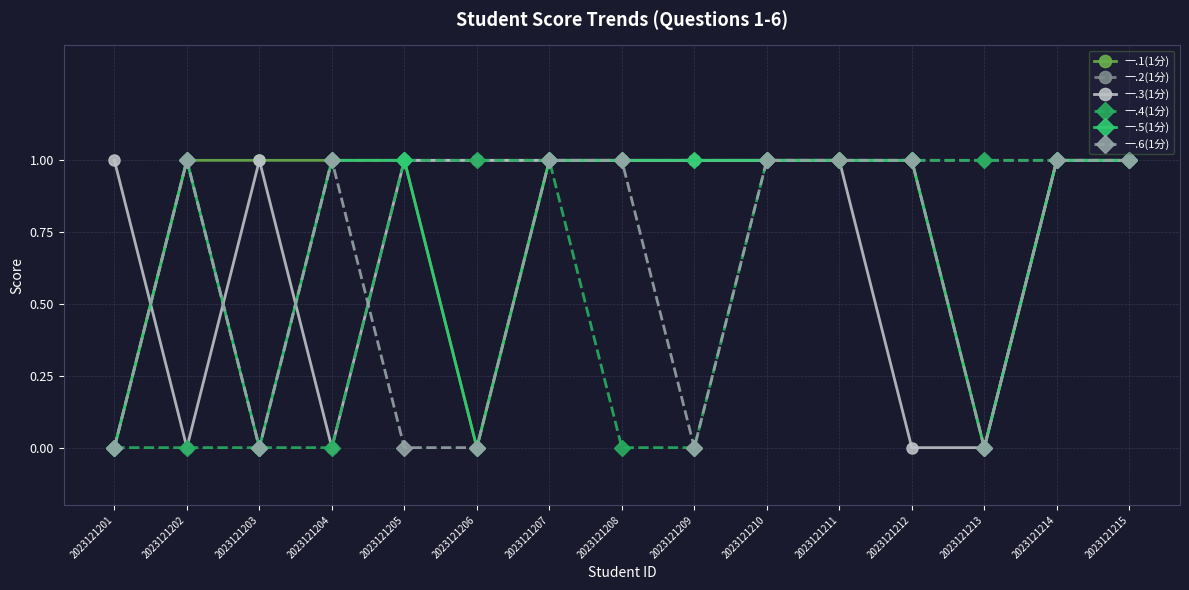

Does the chart display data point markers on the line(s)?

Yes